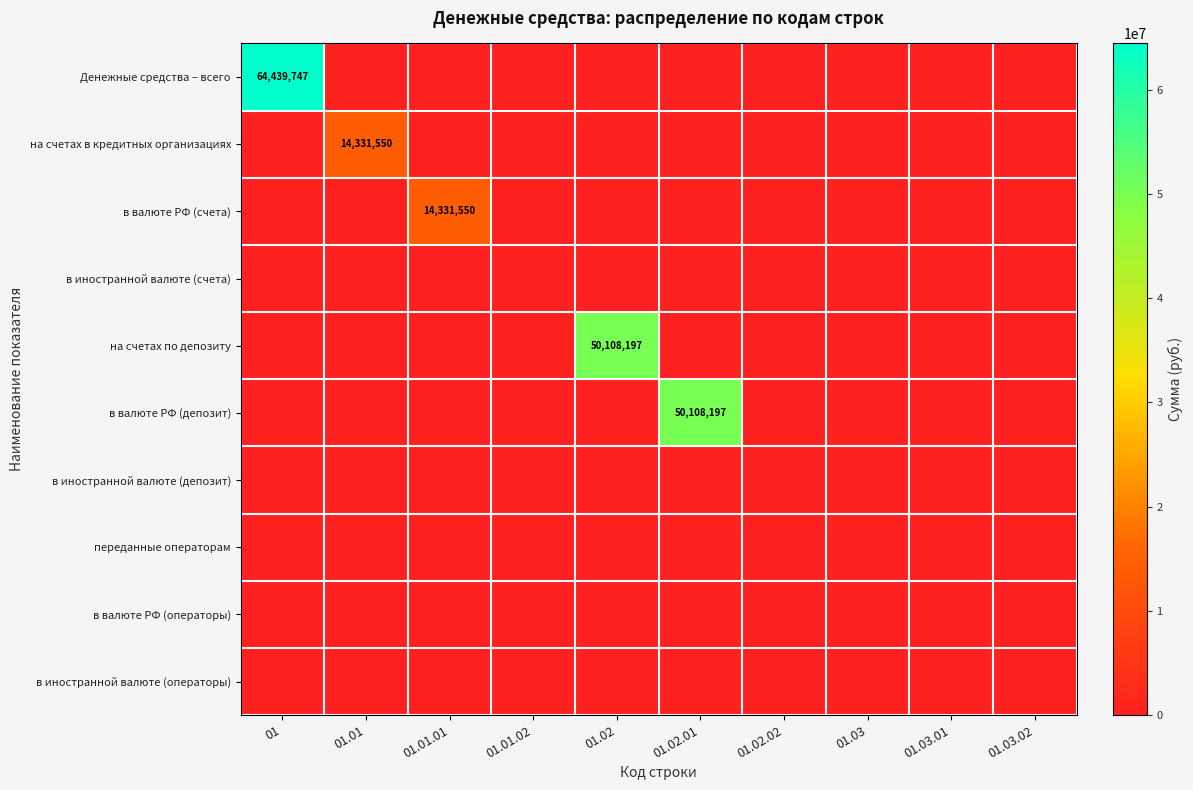

How many values in в валюте РФ (счета) are above zero?

1